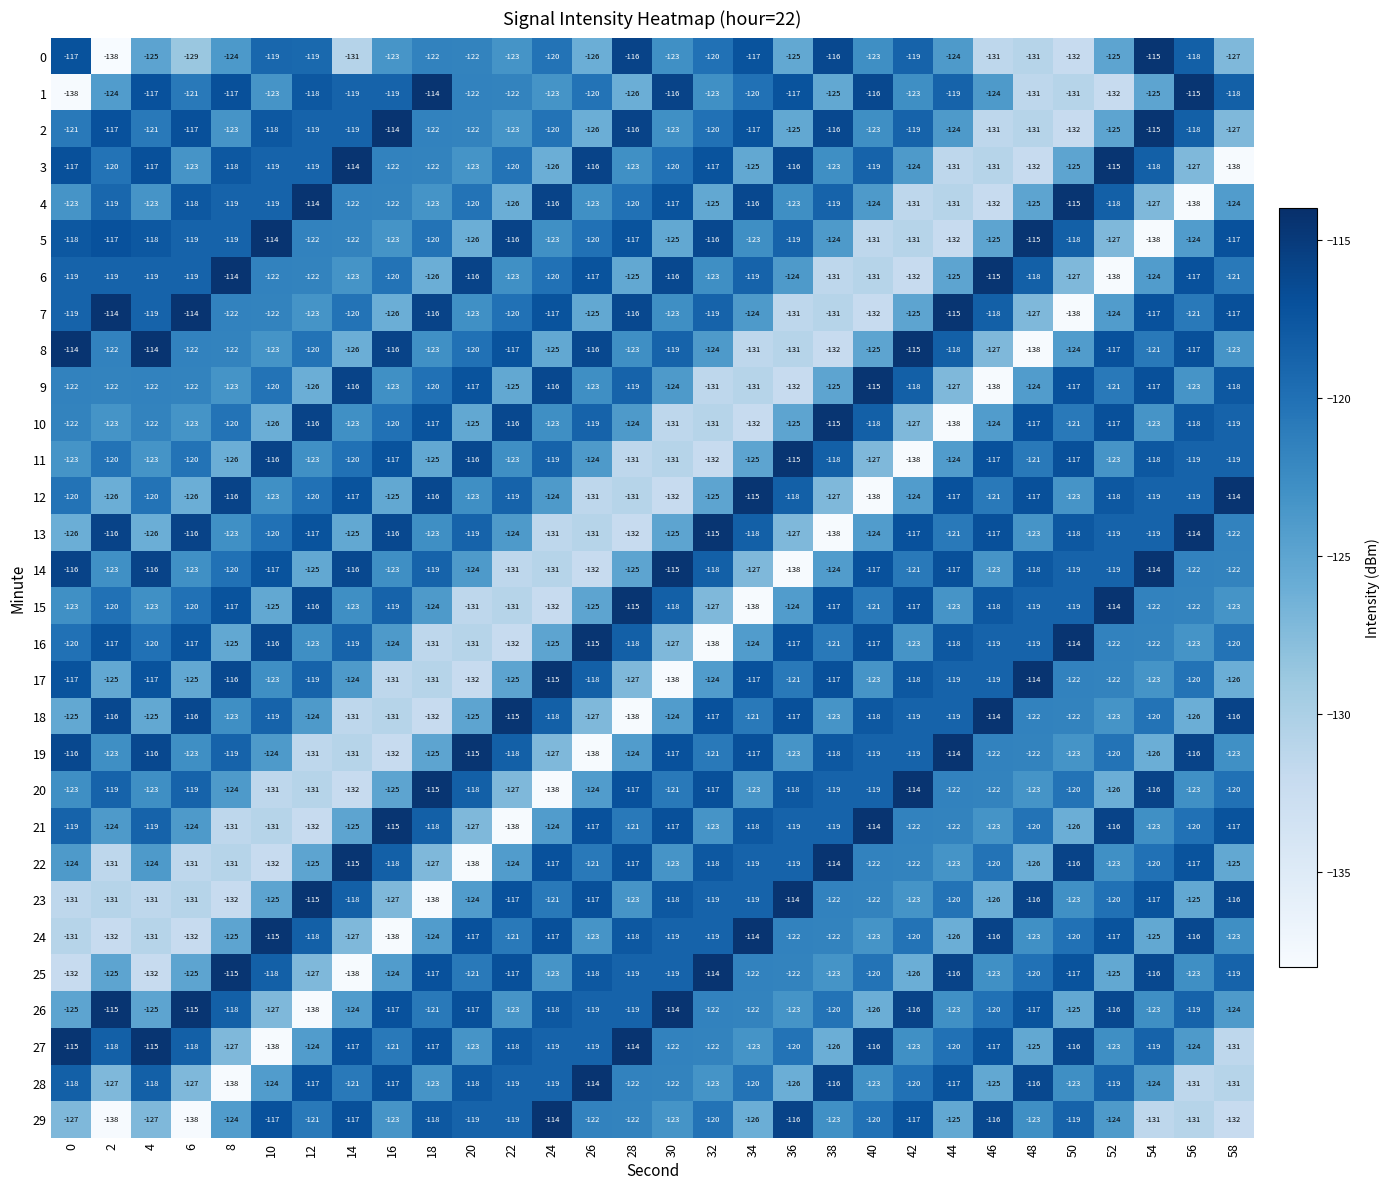

True or false: 17 has a value of -125 at 2.

True